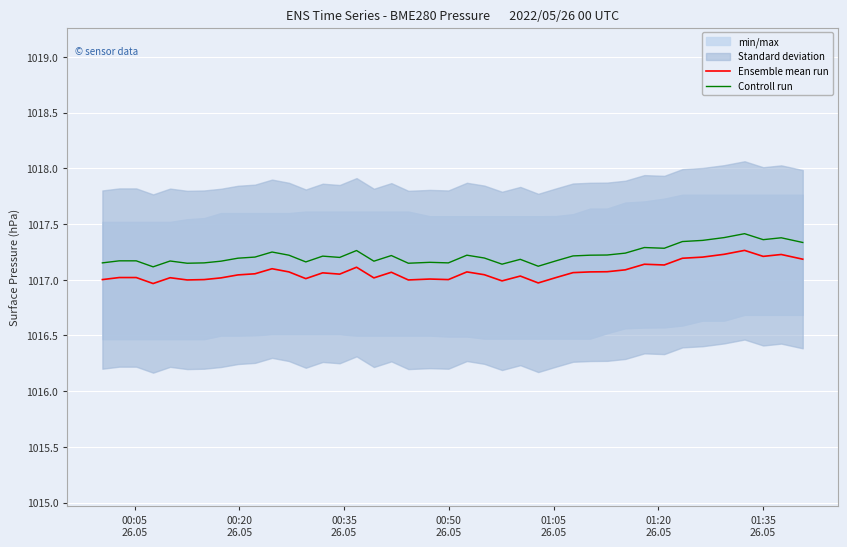

True or false: Controll run and Ensemble mean run intersect in this chart.

False